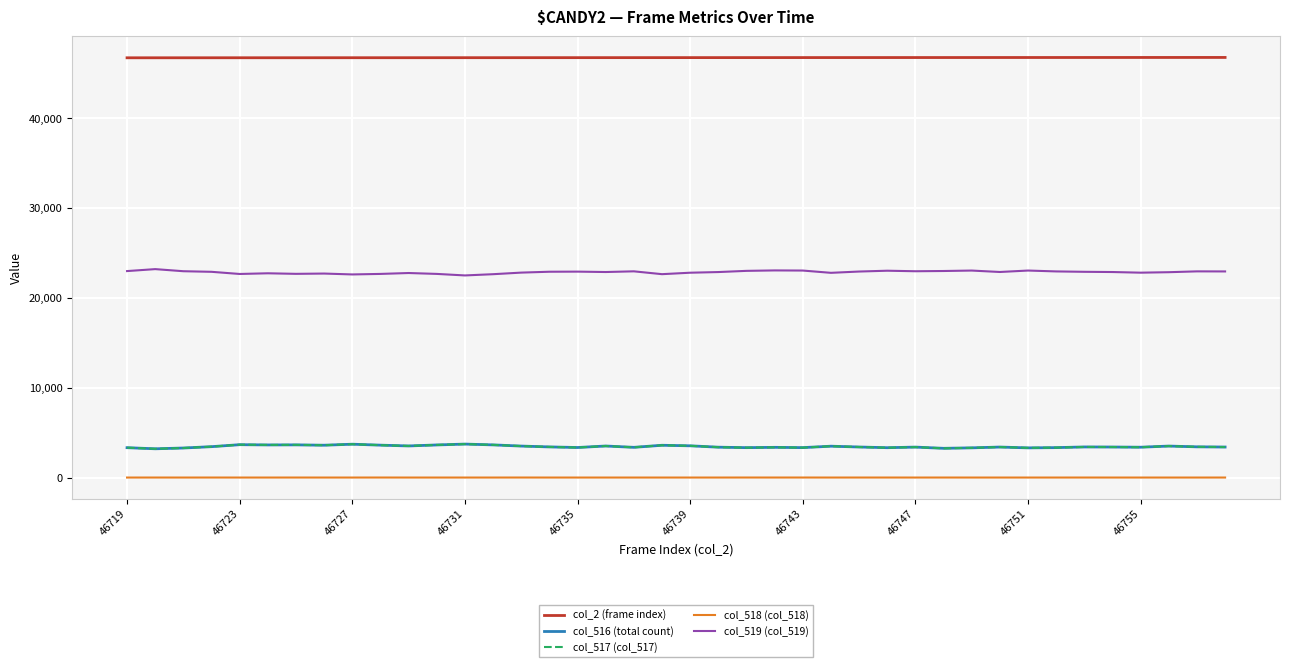

True or false: col_2 (frame index) and col_517 (col_517) intersect in this chart.

False